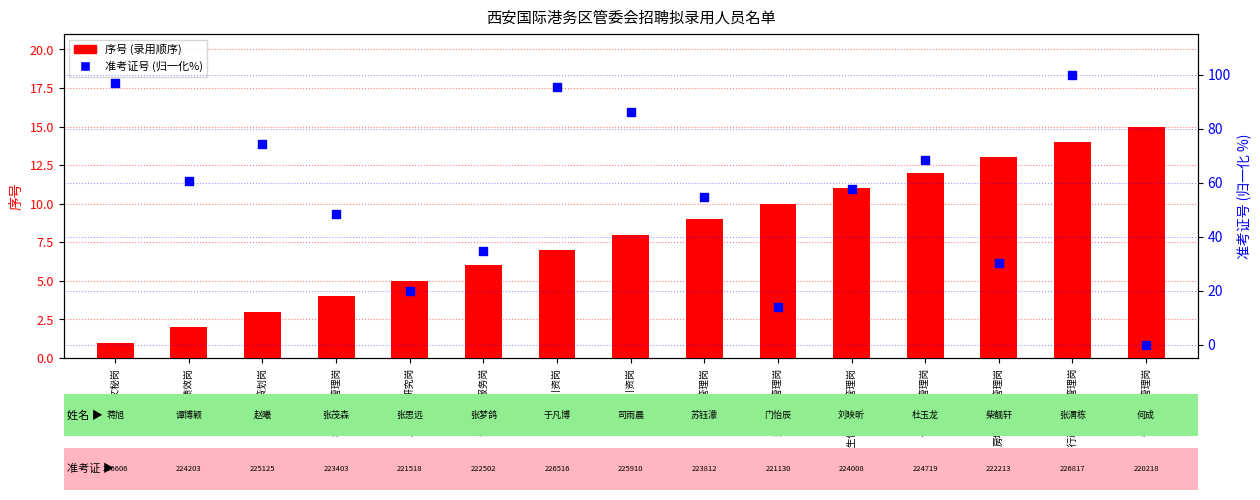

What is the total value across all series at 综合行政及档案管理岗?

114.0